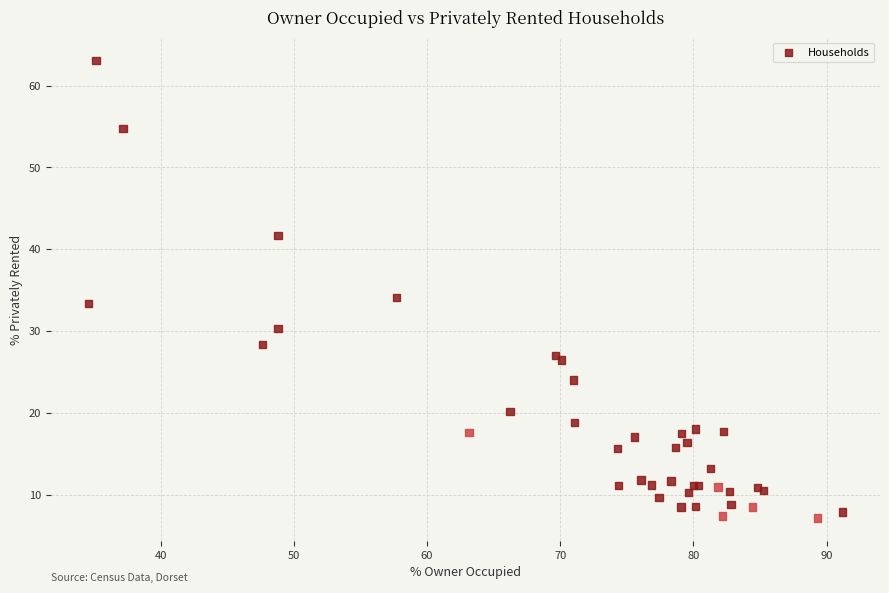

What Y value in the scatter plot is closest to 35?

34.1